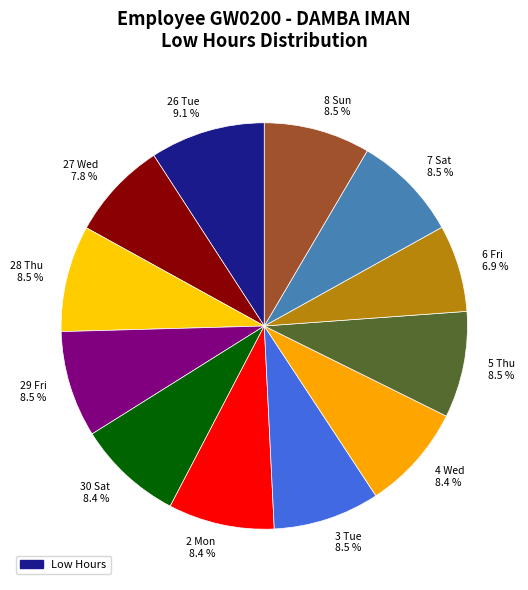

To the nearest percent, what is the combined percentage of 7 Sat and 5 Thu?

17%